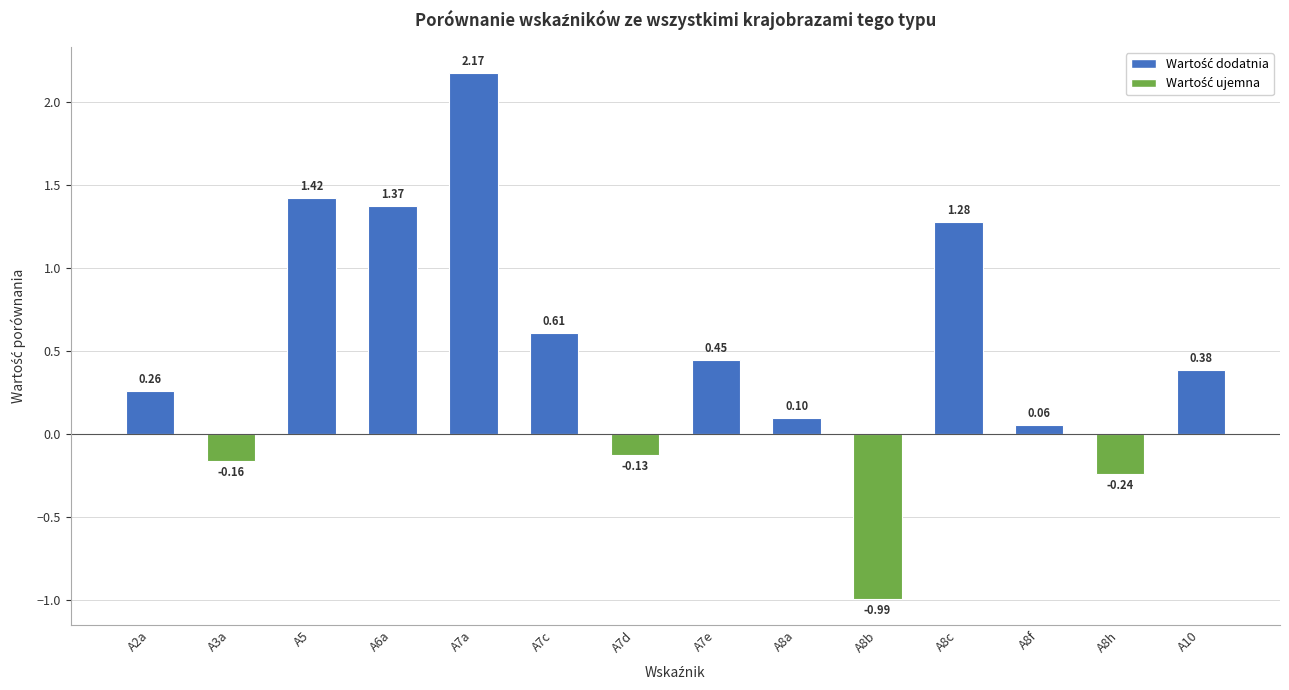

What is the label of the 10th bar from the right?

A7a